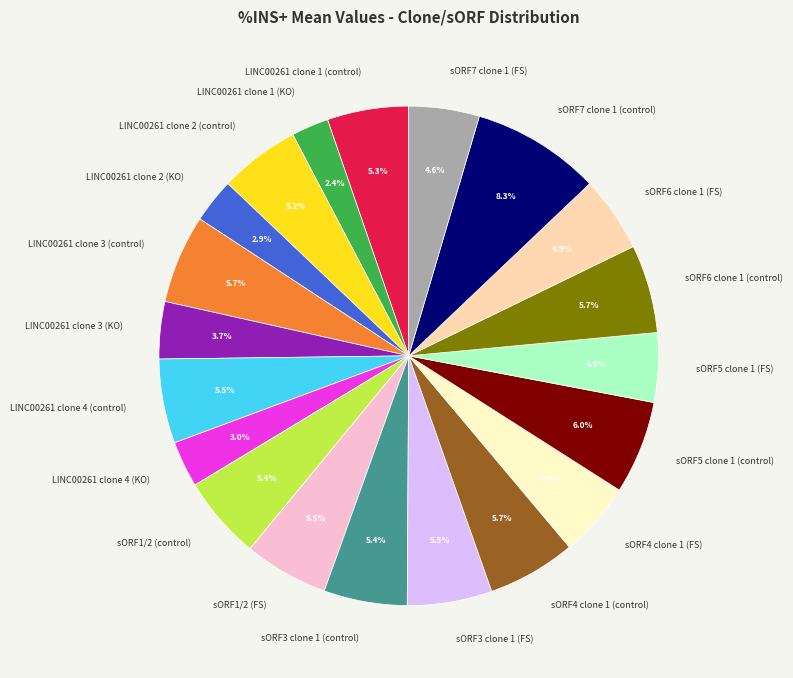

To the nearest percent, what percentage of the pie is sORF7 clone 1 (FS)?

5%